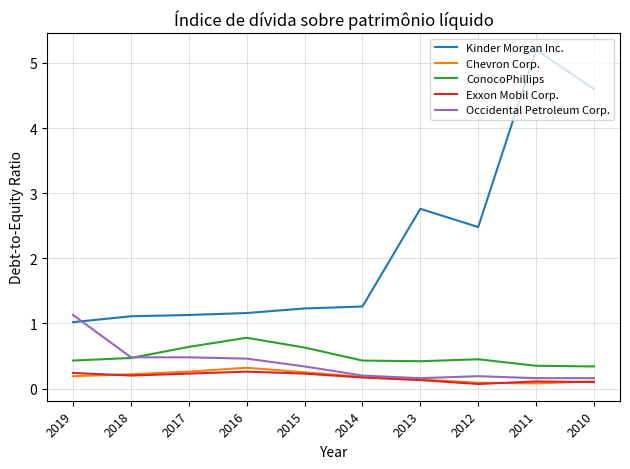

Read the Chevron Corp. value at 2017.

0.3